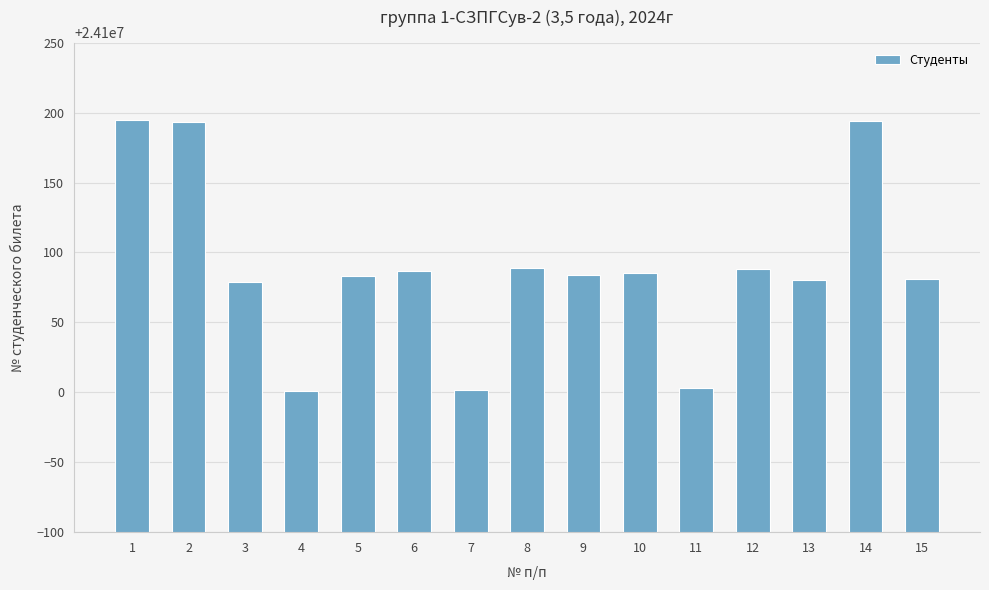

What is the sum of all values?

361501344